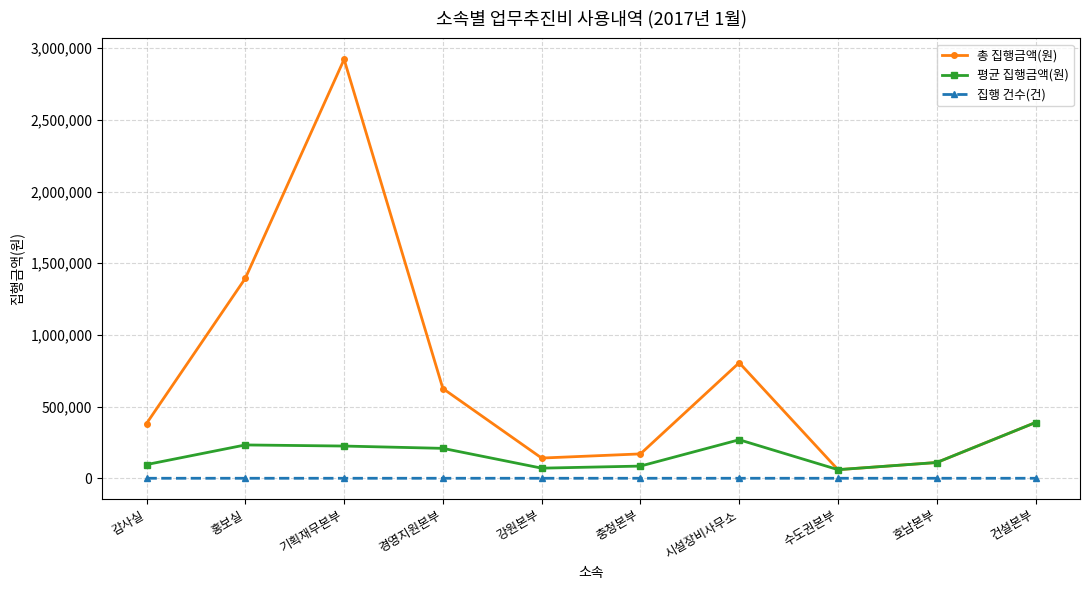

What is the label of the 6th point from the left?

충청본부